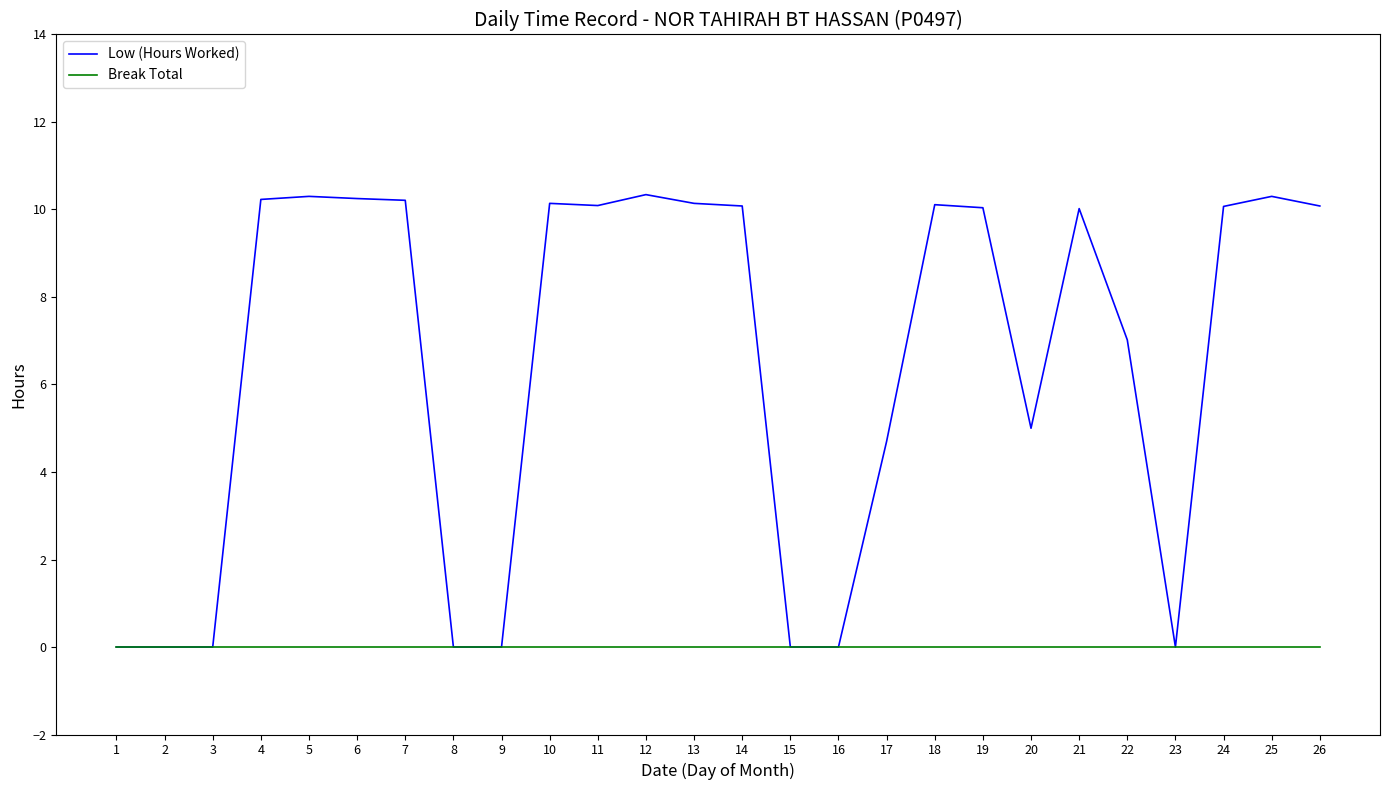

What is the average value of the Low (Hours Worked) series?

6.5